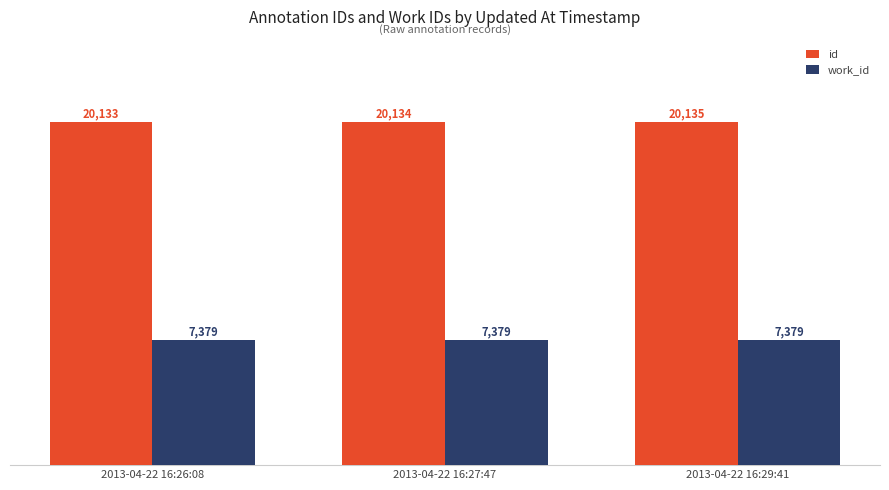

At which label is id closest to 20134?

2013-04-22 16:27:47